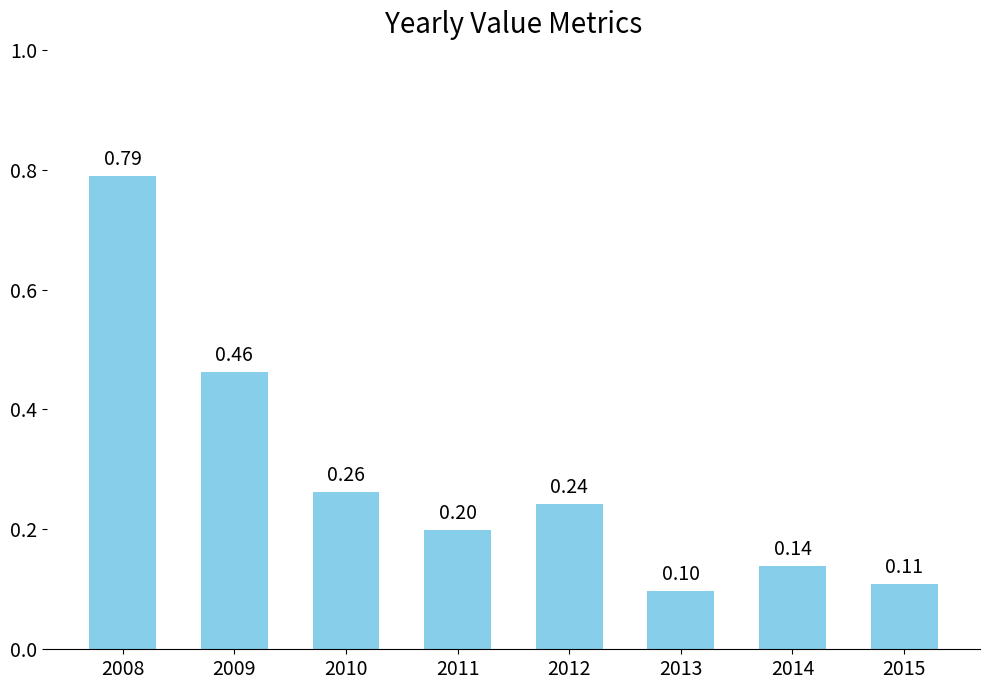

Count the number of categories in the chart.

8